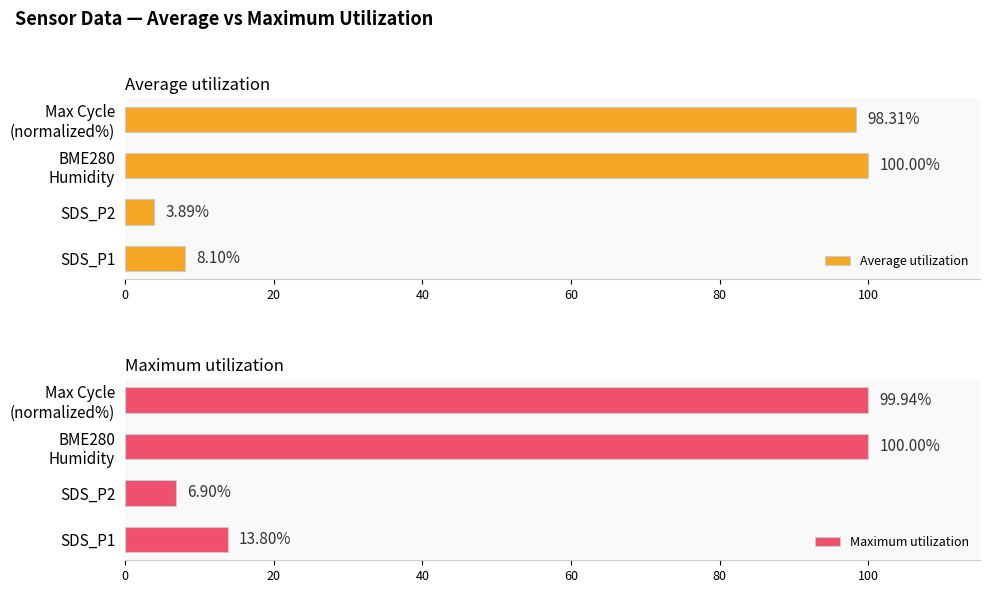

Rank the categories by Average utilization value from highest to lowest.

BME280
Humidity, Max Cycle
(normalized%), SDS_P1, SDS_P2